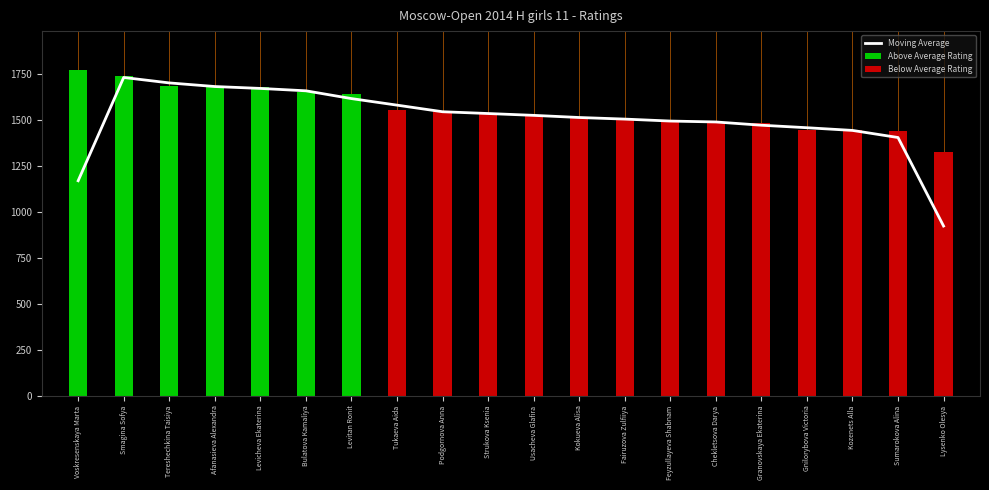

List the series in order of their overall mean, lowest first.

Above Average Rating, Below Average Rating, Moving Average